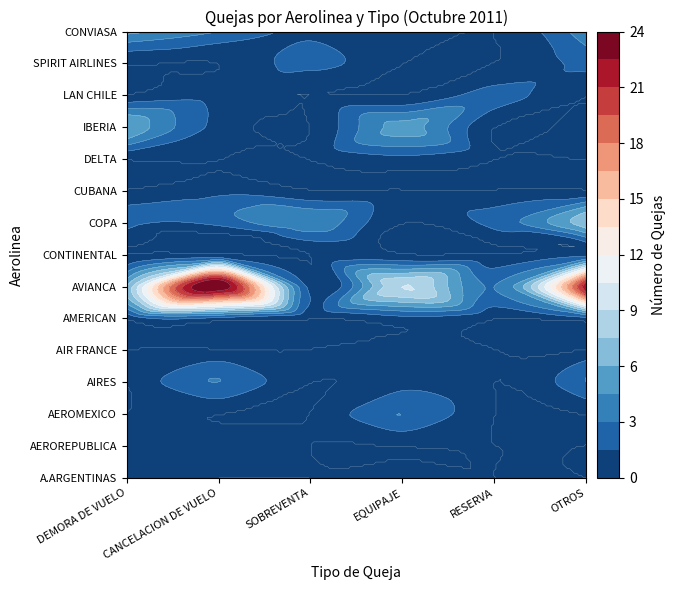

The AVIANCA series shows 0 at SOBREVENTA. True or false?

False